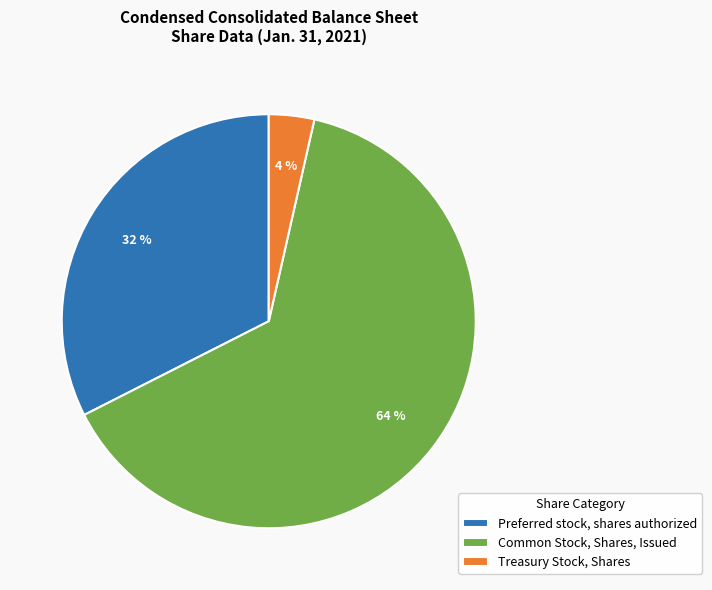

To the nearest percent, what portion does Common Stock, Shares, Issued represent?

64%